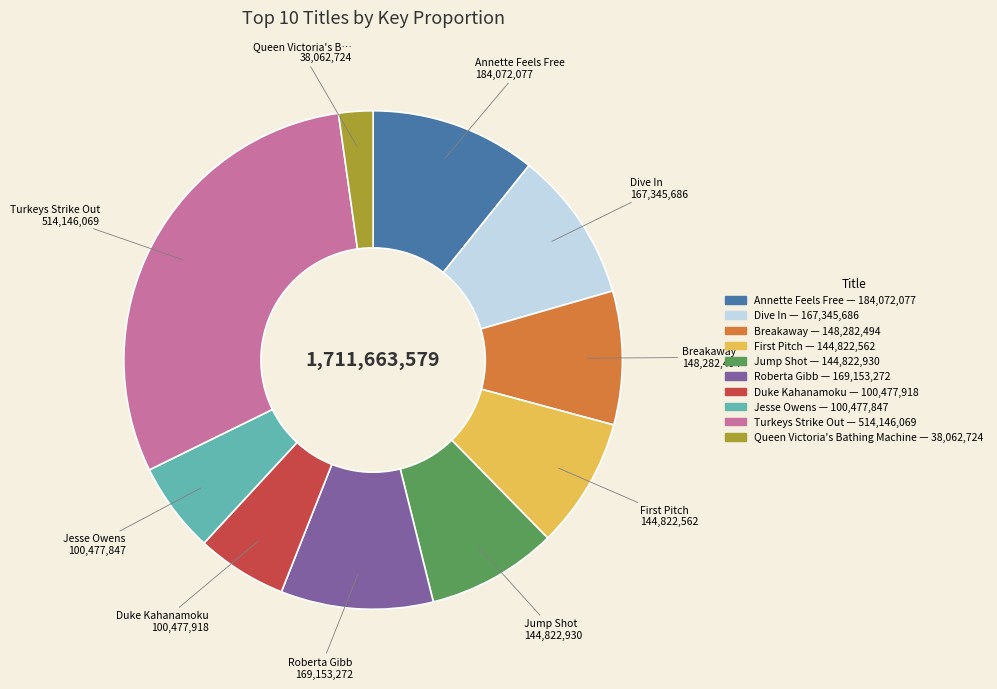

Does Breakaway represent more than half of the total?

No